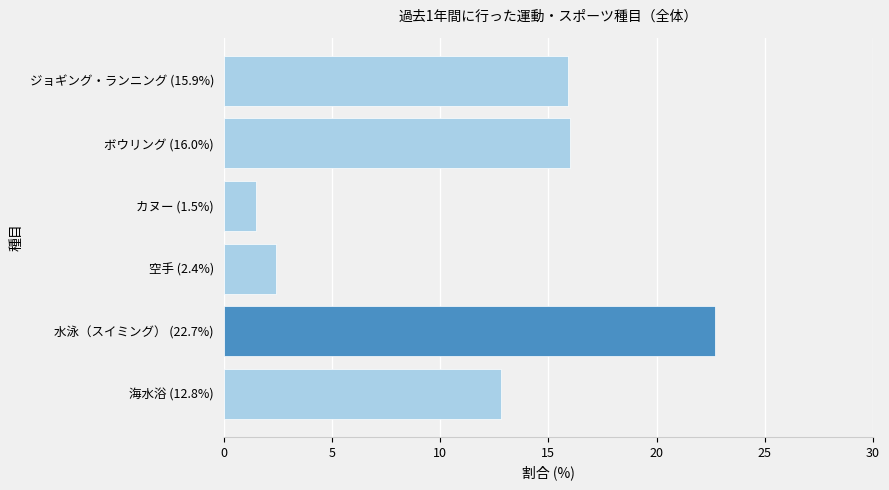

Which label corresponds to the largest value in the chart?

水泳（スイミング） (22.7%)